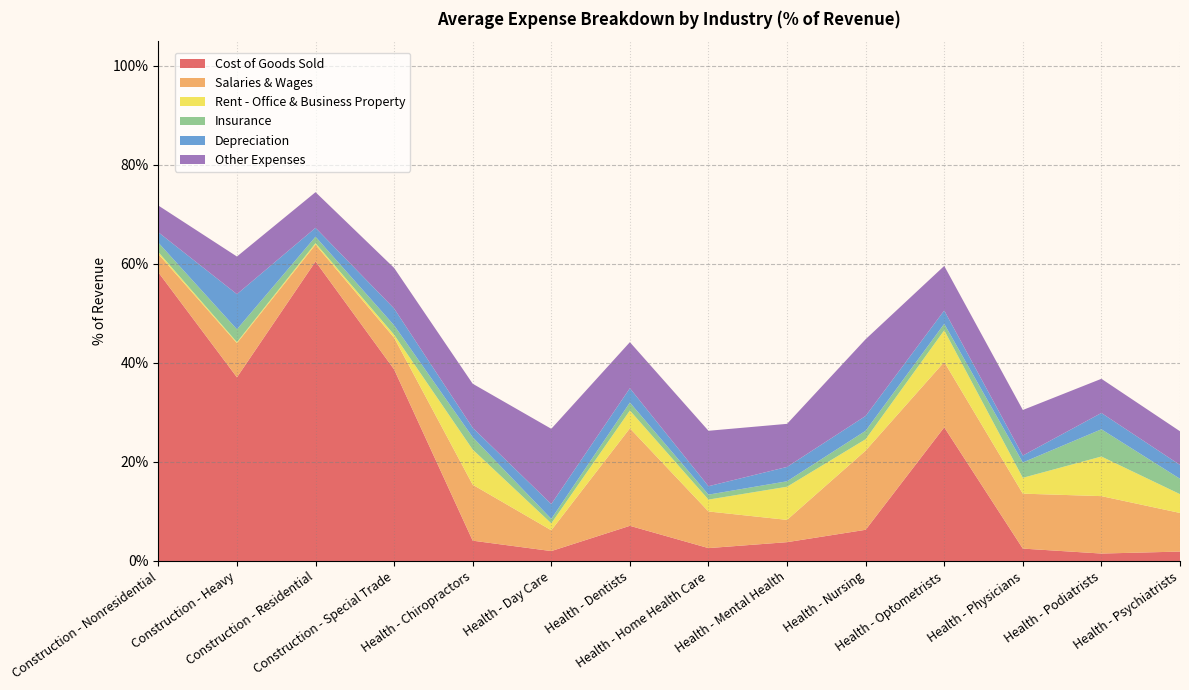

Reading left to right, what are all the values shown in this chart?

Cost of Goods Sold: Construction - Nonresidential=0.6	Construction - Heavy=0.4	Construction - Residential=0.6	Construction - Special Trade=0.4	Health - Chiropractors=0.0	Health - Day Care=0.0	Health - Dentists=0.1	Health - Home Health Care=0.0	Health - Mental Health=0.0	Health - Nursing=0.1	Health - Optometrists=0.3	Health - Physicians=0.0	Health - Podiatrists=0.0	Health - Psychiatrists=0.0
Salaries & Wages: Construction - Nonresidential=0.0	Construction - Heavy=0.1	Construction - Residential=0.0	Construction - Special Trade=0.1	Health - Chiropractors=0.1	Health - Day Care=0.0	Health - Dentists=0.2	Health - Home Health Care=0.1	Health - Mental Health=0.0	Health - Nursing=0.2	Health - Optometrists=0.1	Health - Physicians=0.1	Health - Podiatrists=0.1	Health - Psychiatrists=0.1
Rent - Office & Business Property: Construction - Nonresidential=0.0	Construction - Heavy=0.0	Construction - Residential=0.0	Construction - Special Trade=0.0	Health - Chiropractors=0.1	Health - Day Care=0.0	Health - Dentists=0.0	Health - Home Health Care=0.0	Health - Mental Health=0.1	Health - Nursing=0.0	Health - Optometrists=0.1	Health - Physicians=0.0	Health - Podiatrists=0.1	Health - Psychiatrists=0.0
Insurance: Construction - Nonresidential=0.0	Construction - Heavy=0.0	Construction - Residential=0.0	Construction - Special Trade=0.0	Health - Chiropractors=0.0	Health - Day Care=0.0	Health - Dentists=0.0	Health - Home Health Care=0.0	Health - Mental Health=0.0	Health - Nursing=0.0	Health - Optometrists=0.0	Health - Physicians=0.0	Health - Podiatrists=0.1	Health - Psychiatrists=0.0
Depreciation: Construction - Nonresidential=0.0	Construction - Heavy=0.1	Construction - Residential=0.0	Construction - Special Trade=0.0	Health - Chiropractors=0.0	Health - Day Care=0.0	Health - Dentists=0.0	Health - Home Health Care=0.0	Health - Mental Health=0.0	Health - Nursing=0.0	Health - Optometrists=0.0	Health - Physicians=0.0	Health - Podiatrists=0.0	Health - Psychiatrists=0.0
Other Expenses: Construction - Nonresidential=0.1	Construction - Heavy=0.1	Construction - Residential=0.1	Construction - Special Trade=0.1	Health - Chiropractors=0.1	Health - Day Care=0.2	Health - Dentists=0.1	Health - Home Health Care=0.1	Health - Mental Health=0.1	Health - Nursing=0.2	Health - Optometrists=0.1	Health - Physicians=0.1	Health - Podiatrists=0.1	Health - Psychiatrists=0.1